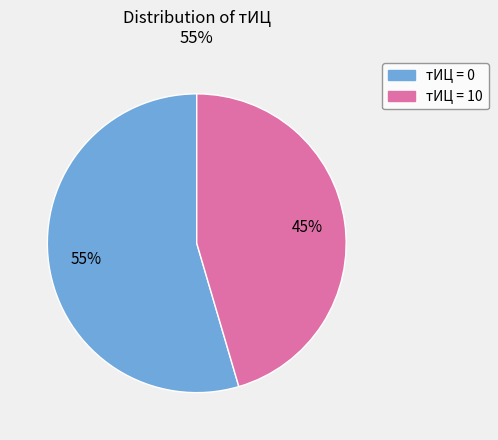

What is the smallest slice in the pie chart?

тИЦ = 10